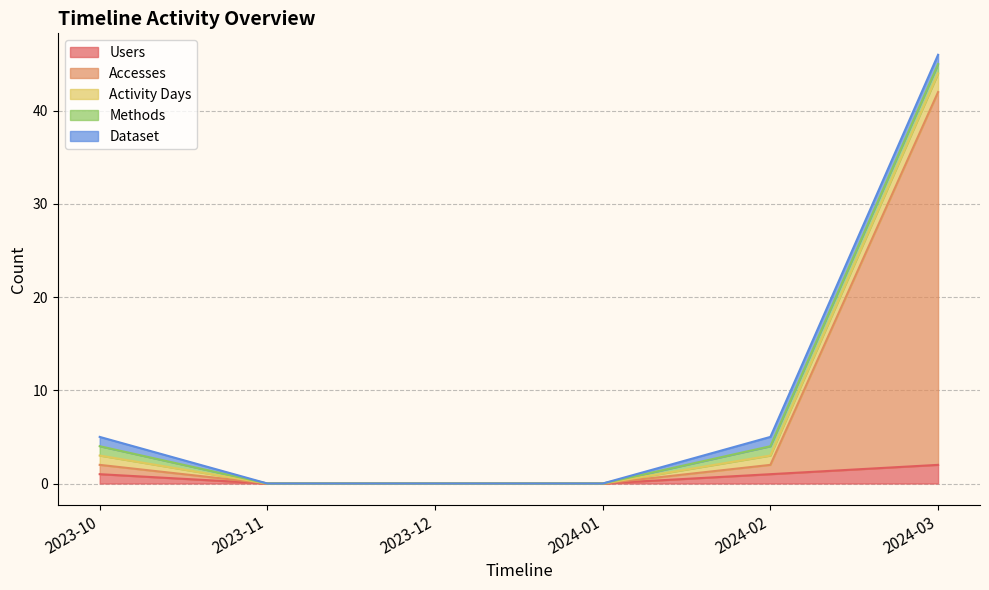

What is the label of the 4th point from the left?

2024-01